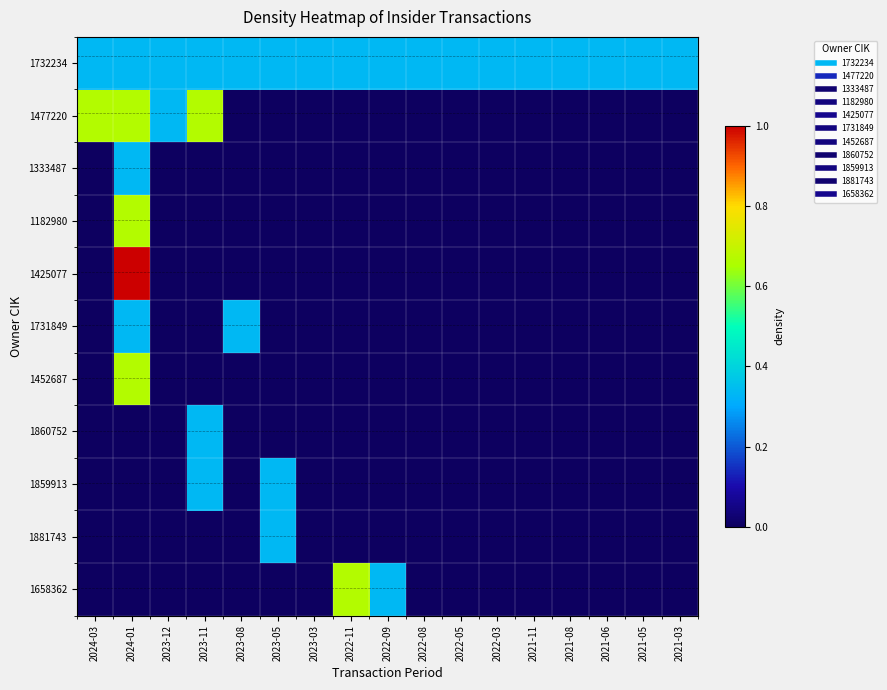

Which series changed the most between 2023-03 and 2022-05?

1732234